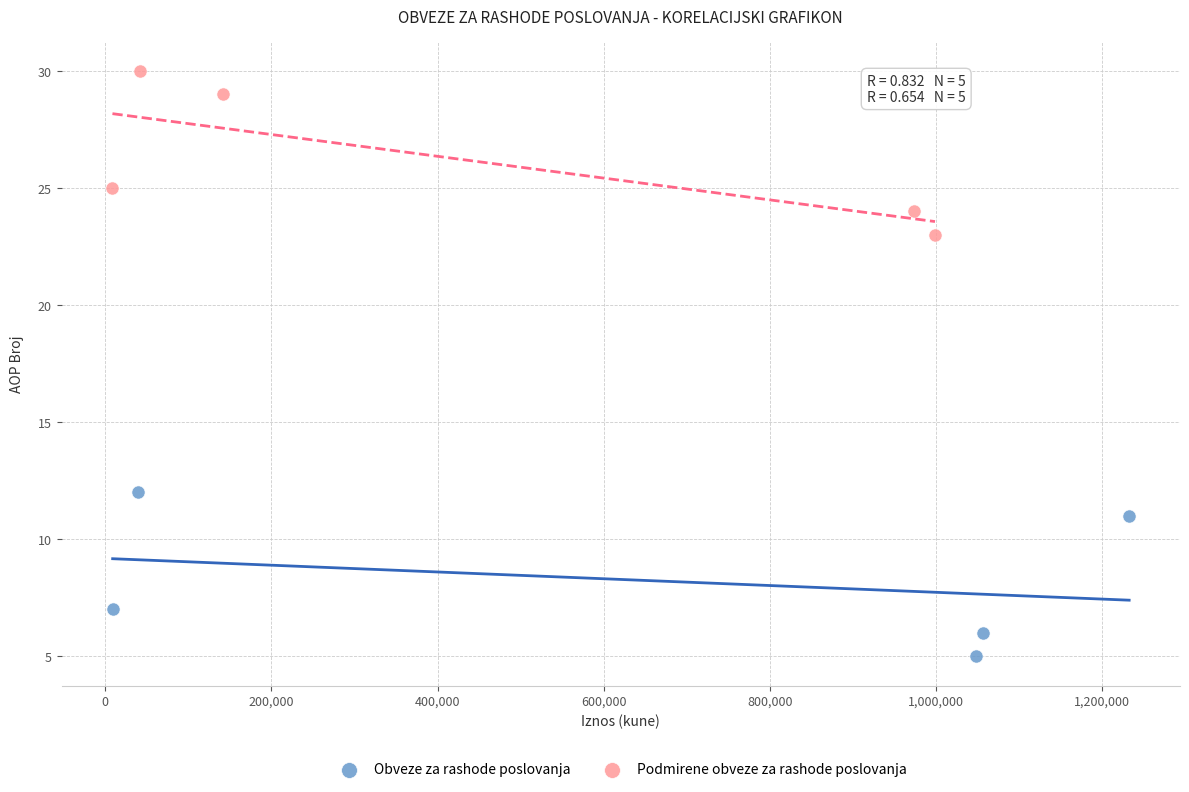

What are all the series names shown in the legend?

Obveze za rashode poslovanja, Podmirene obveze za rashode poslovanja